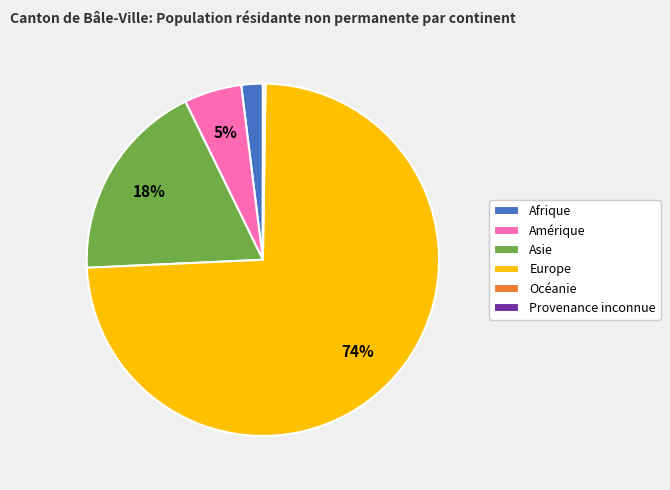

To the nearest percent, what is the average slice percentage?

17%